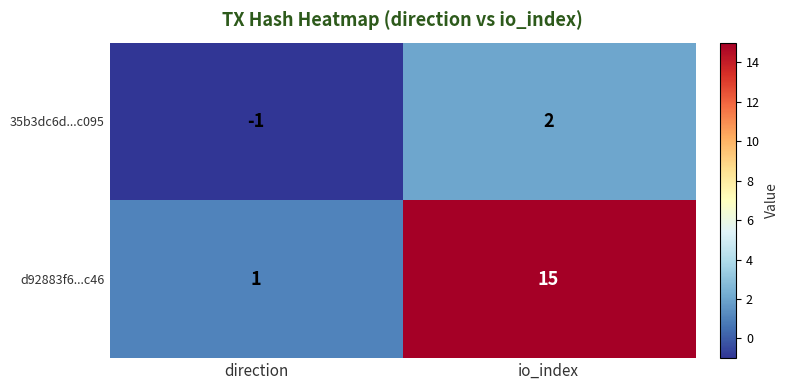

Which series has the largest range (max minus min)?

d92883f6...c46